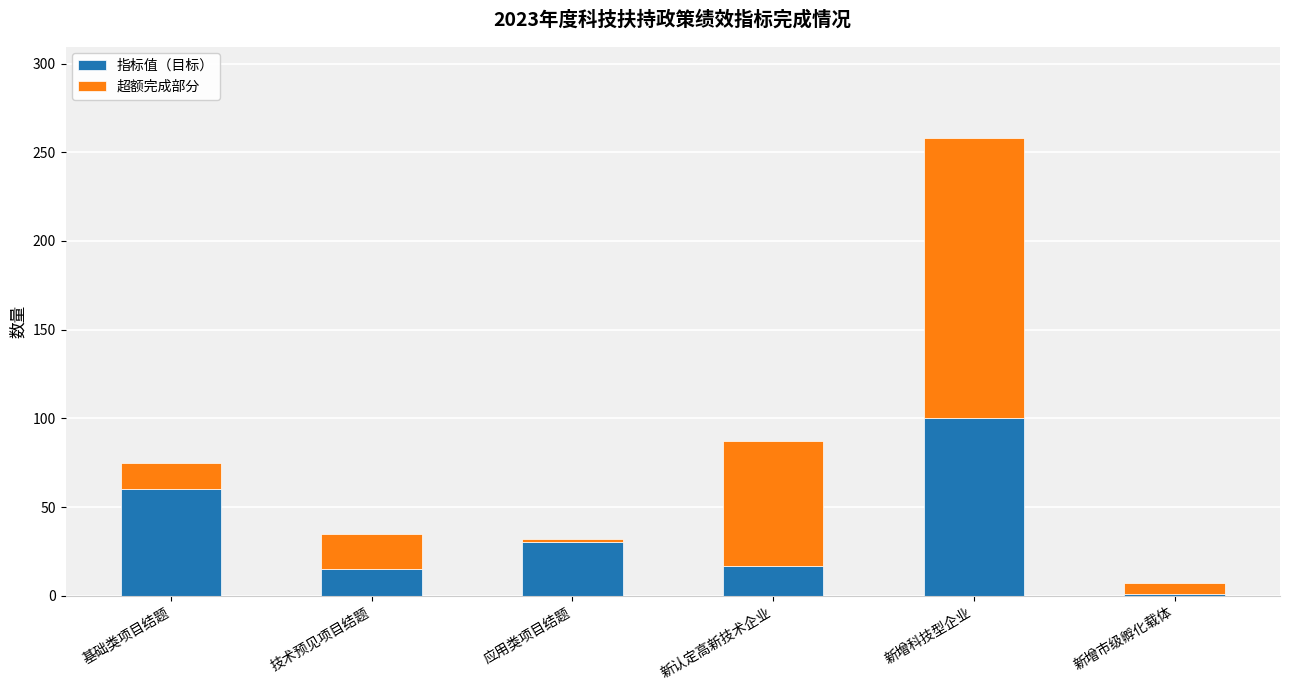

What is the average value of the 指标值（目标） series?

37